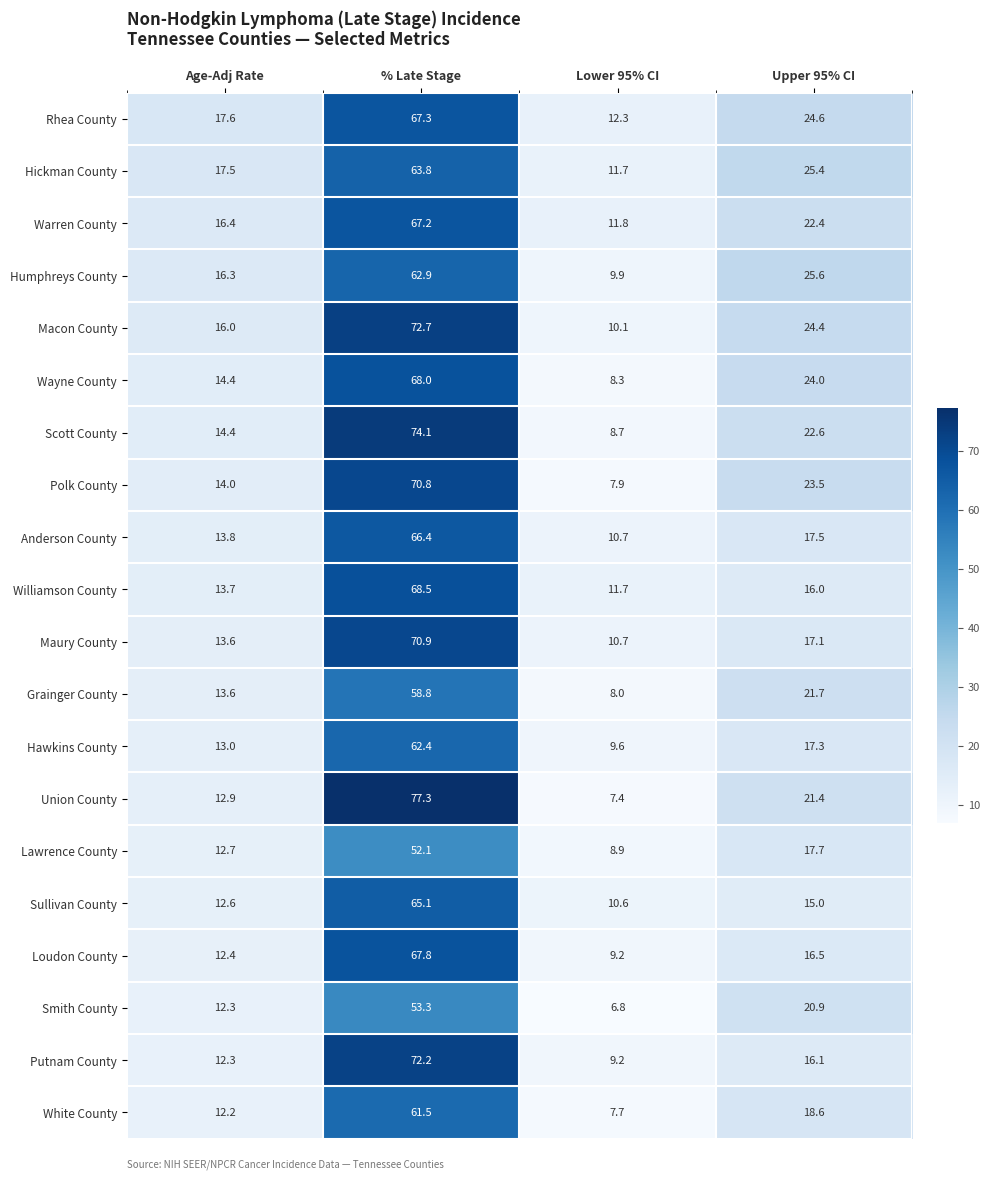

At how many categories does at least one series exceed 16?

3